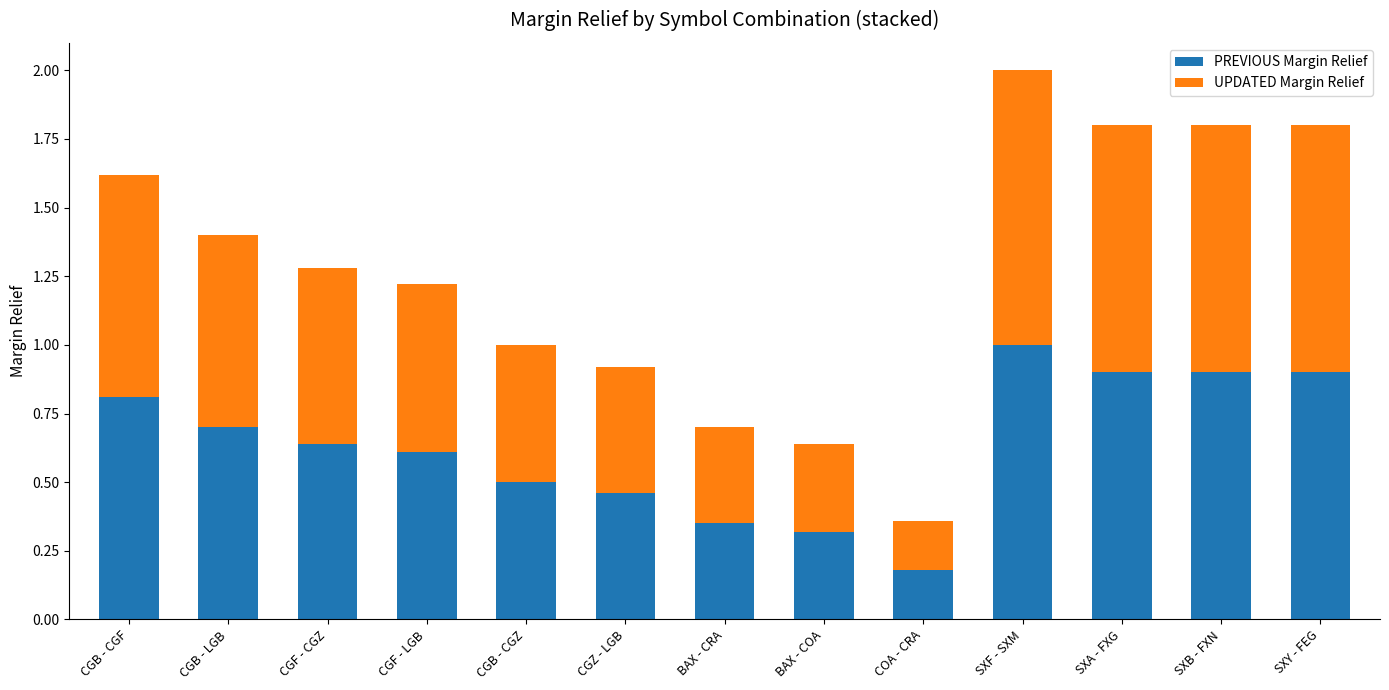

The value of PREVIOUS Margin Relief at CGB - LGB is 0.3. True or false?

False